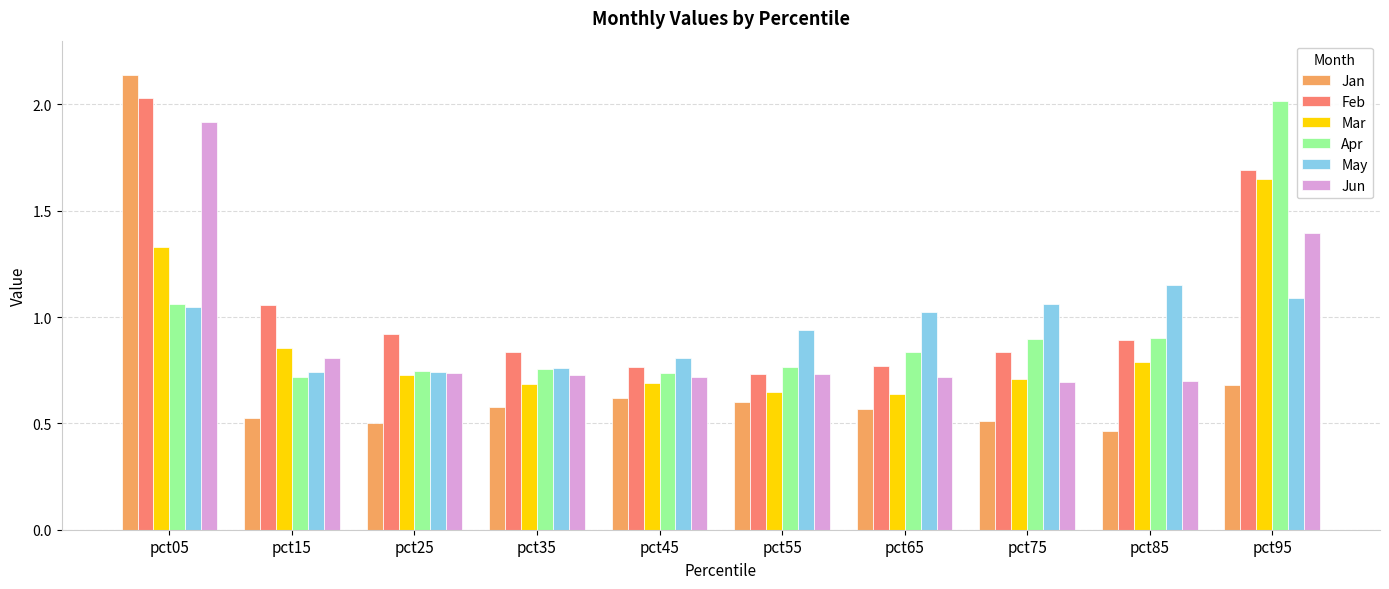

True or false: Apr has a value of 0.7 at pct45.

True